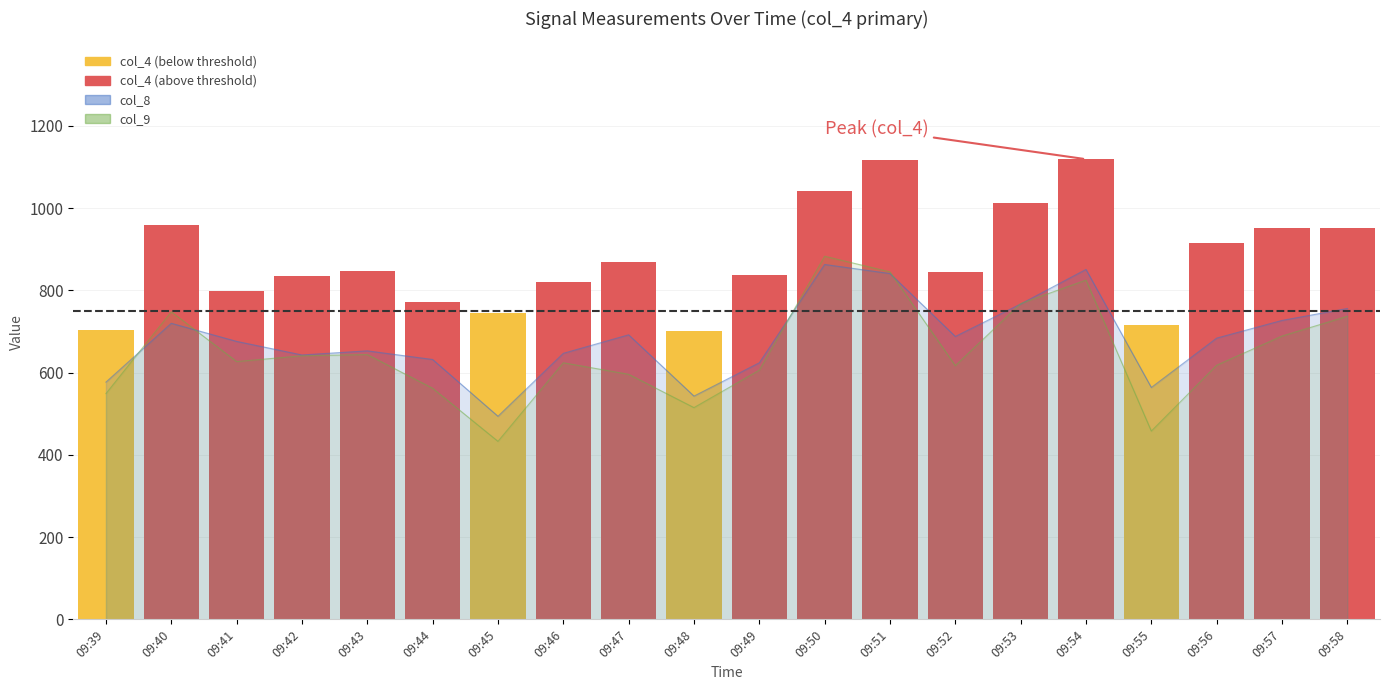

Which label corresponds to the largest value in the chart?

09:54